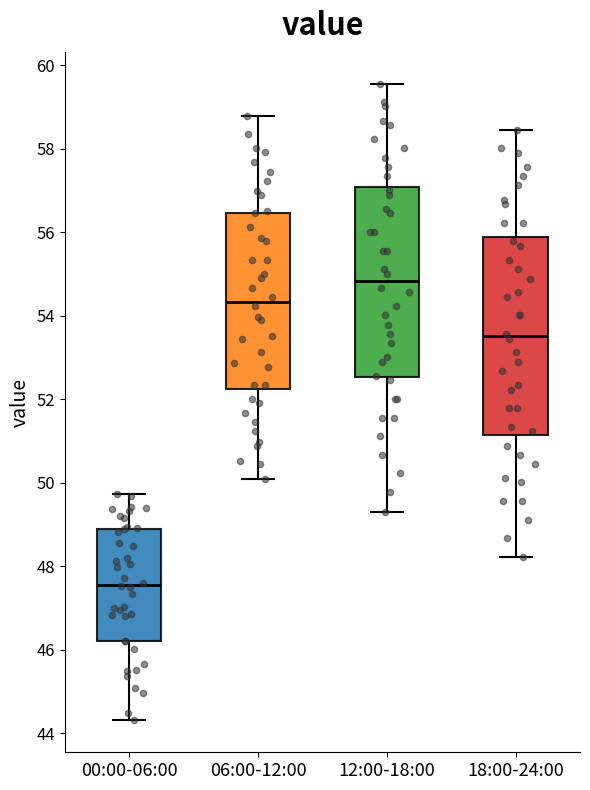

Where is the upper edge of the box for 06:00-12:00 on the y-axis? The values are not printed on the chart, so give them approximately, as read against the axis.

56.4